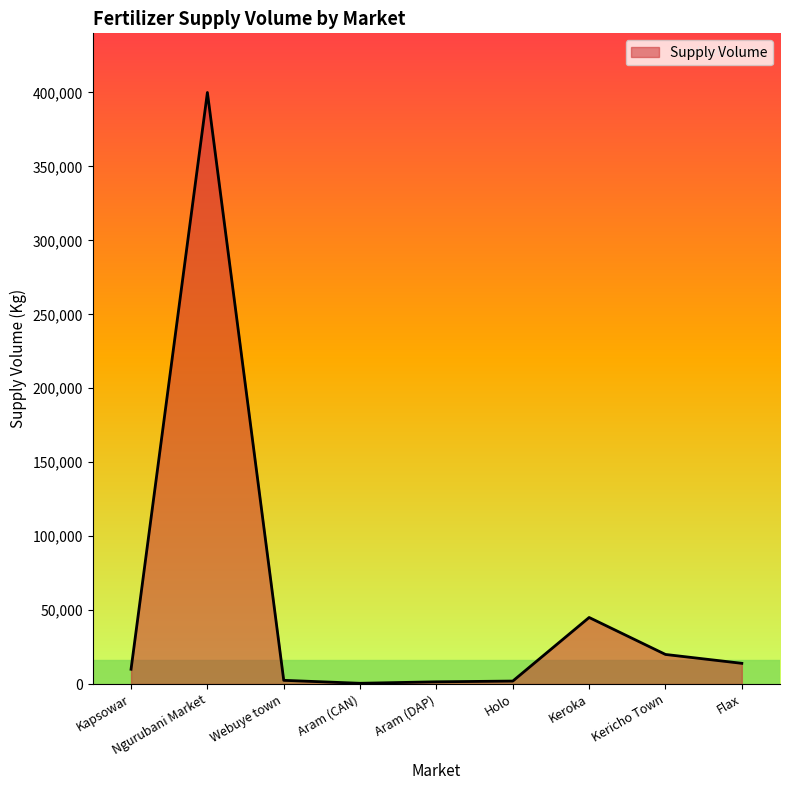

What is the sum of the values at Kericho Town and Holo?

22000